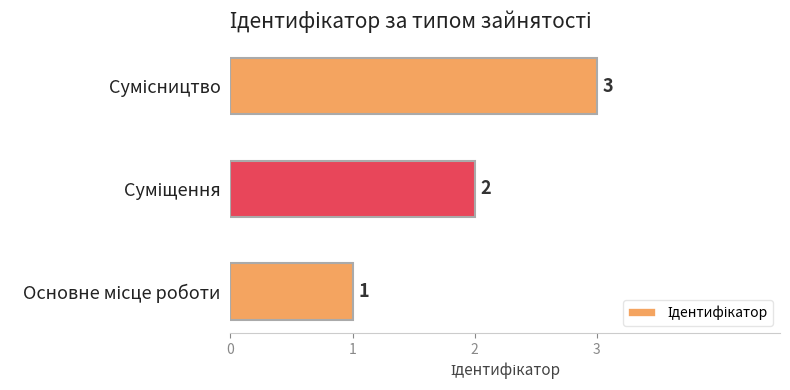

What is the sum of all values?

6